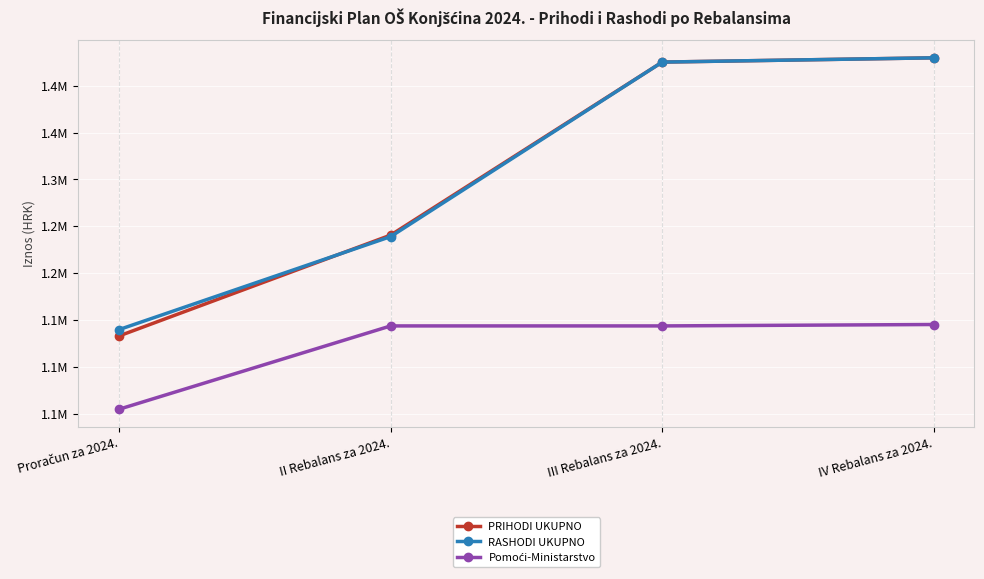

Is this an area chart (filled region under the line)?

No